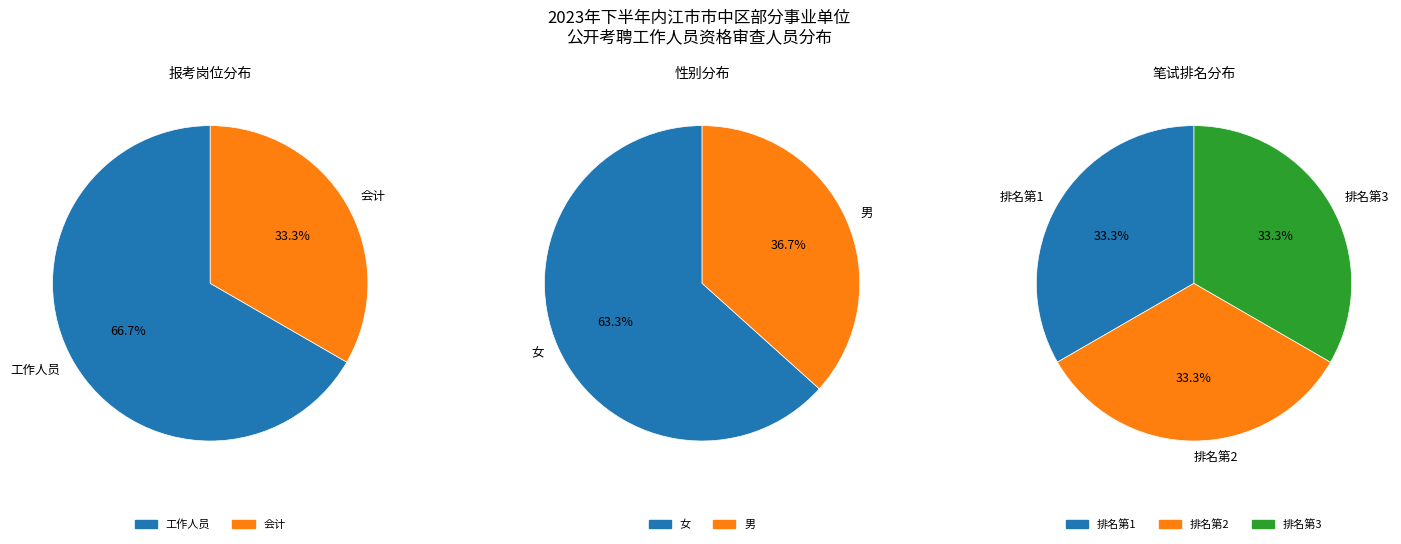

To the nearest percent, what is the difference between the largest and smallest slice percentages?

33%